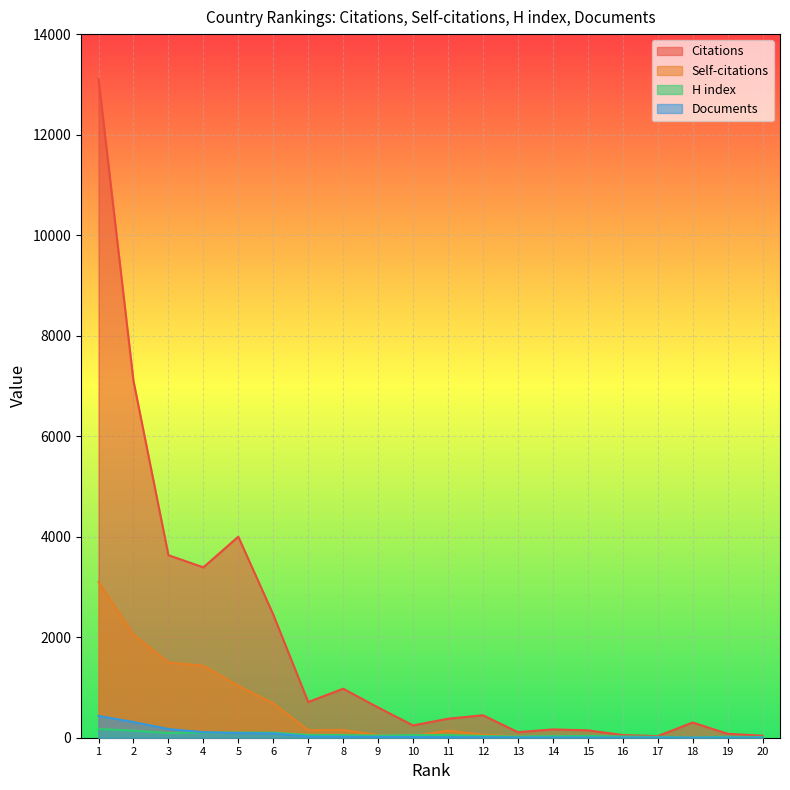

At which label is Citations closest to 6570?

2